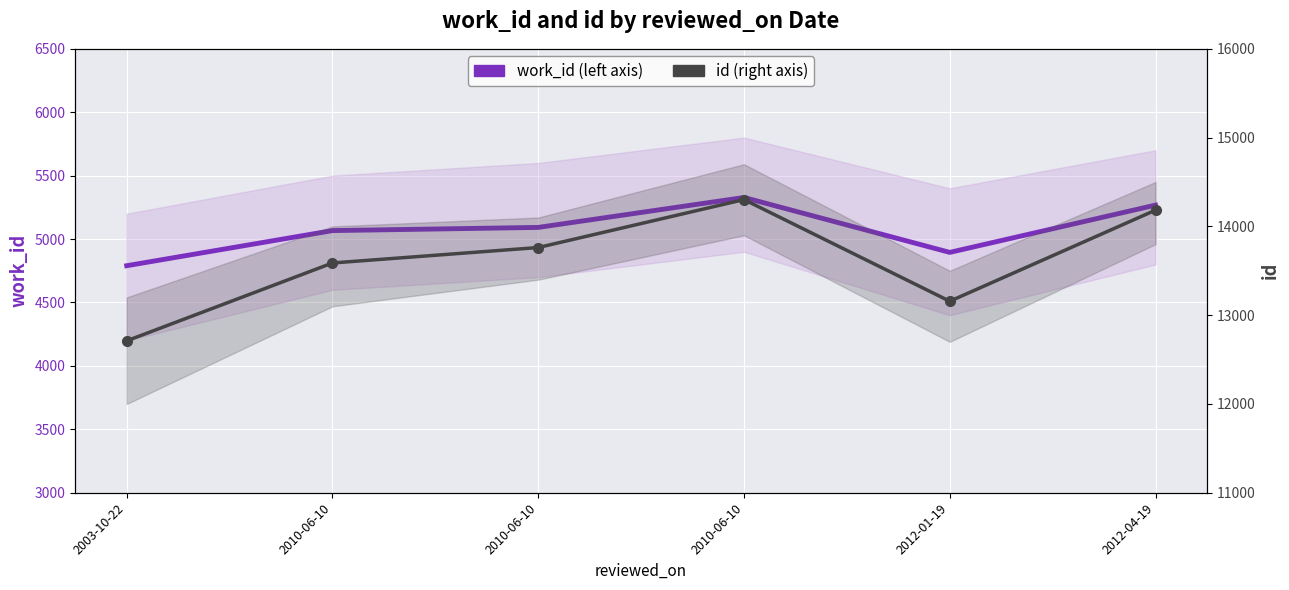

What is the total value across all series at 2010-06-10?

18655